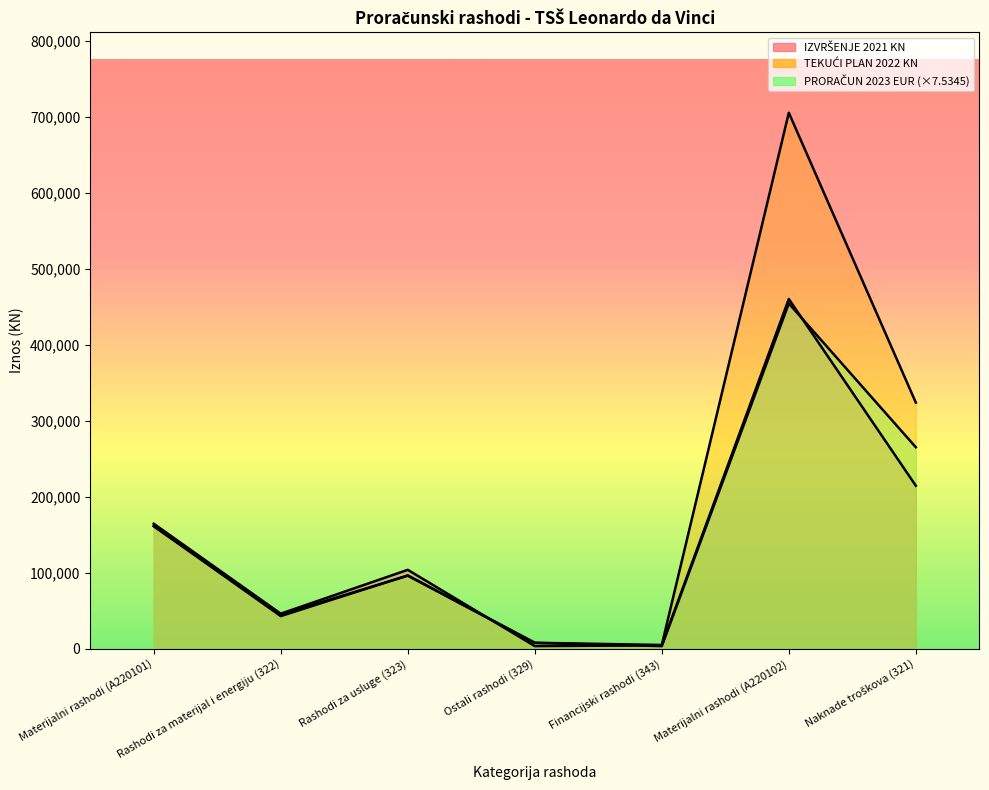

Is the value of TEKUĆI PLAN 2022 KN at Rashodi za materijal i energiju (322) greater than the value of IZVRŠENJE 2021 KN at Materijalni rashodi (A220102)?

No